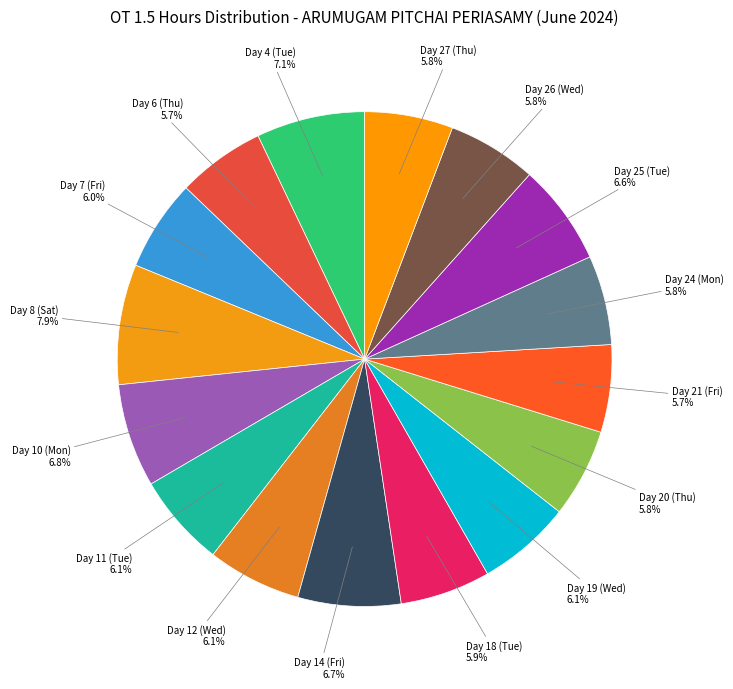

Count the number of slices in the pie.

16